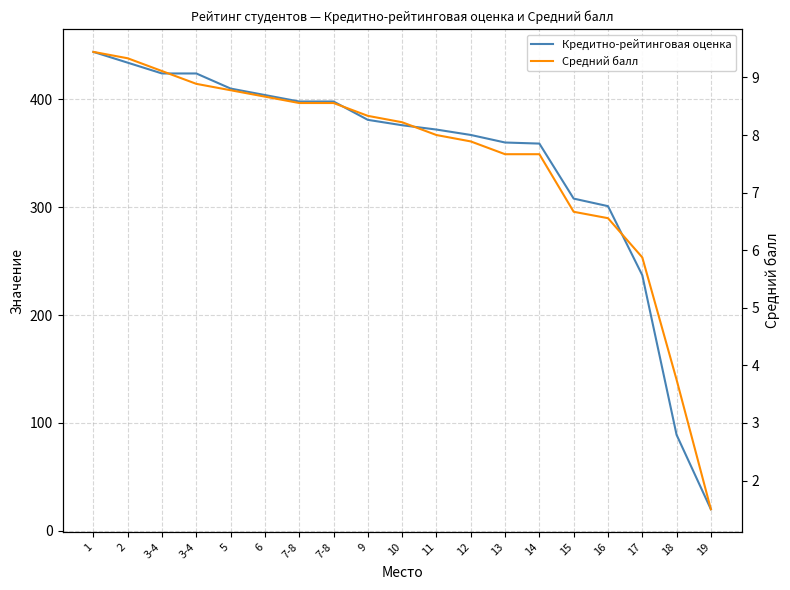

Is it true that Средний балл equals 14.3 at 6?

False